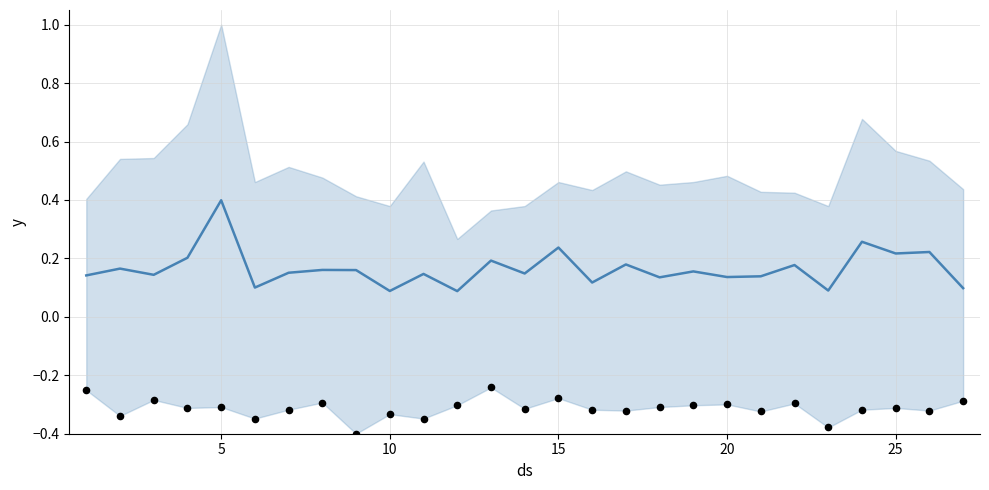

What is the total value across all series at 20?

-0.2